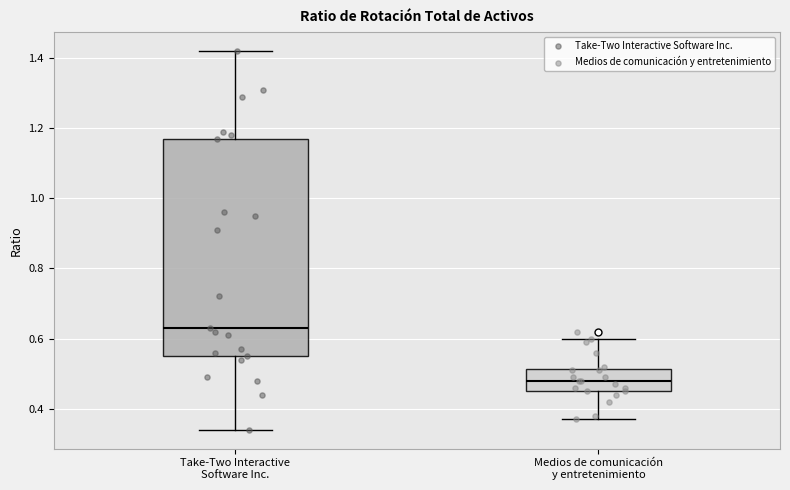

Which box has the highest median line?

Take-Two Interactive Software Inc.